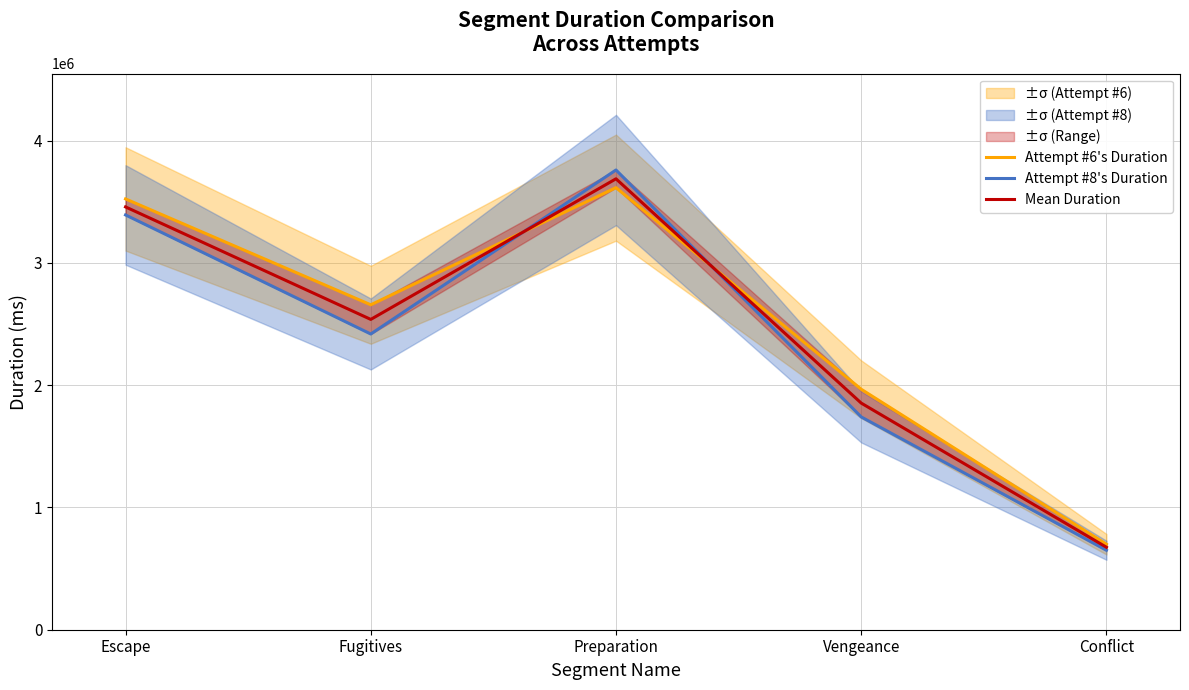

After their last crossing, which series has the higher values: Attempt #6's Duration or Mean Duration?

Attempt #6's Duration